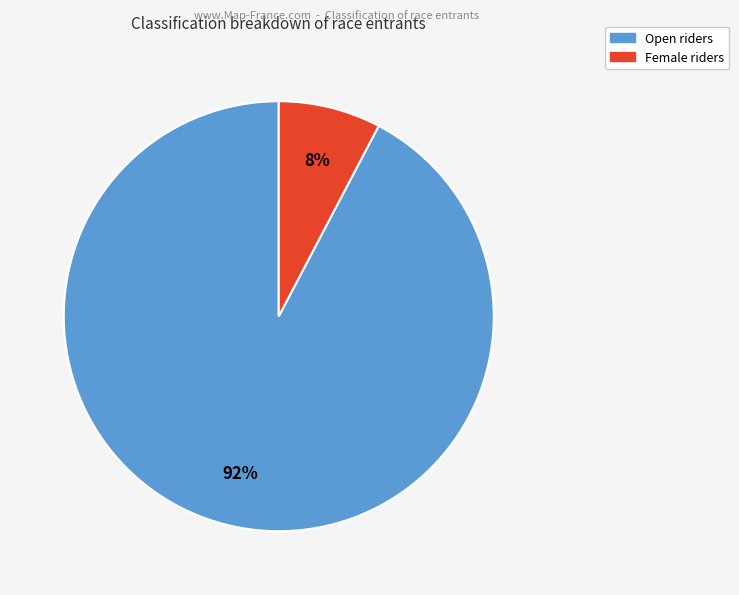

Rank the categories by value from highest to lowest.

Open, Female